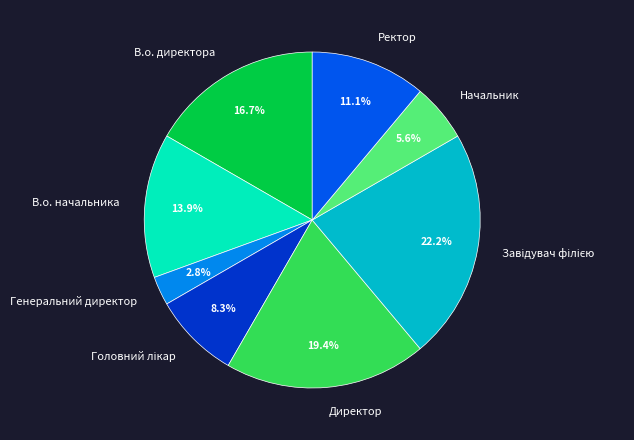

Which category has the smallest portion of the pie?

Генеральний директор